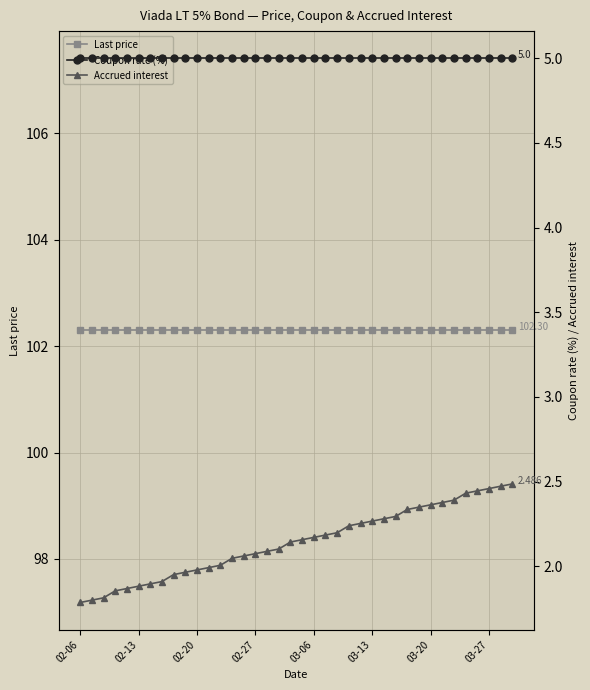

True or false: Accrued interest and Last price intersect in this chart.

False